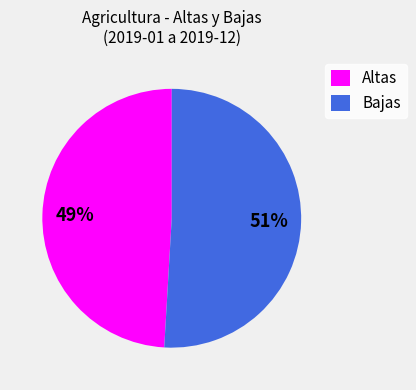

Rank the categories by value from highest to lowest.

Bajas, Altas